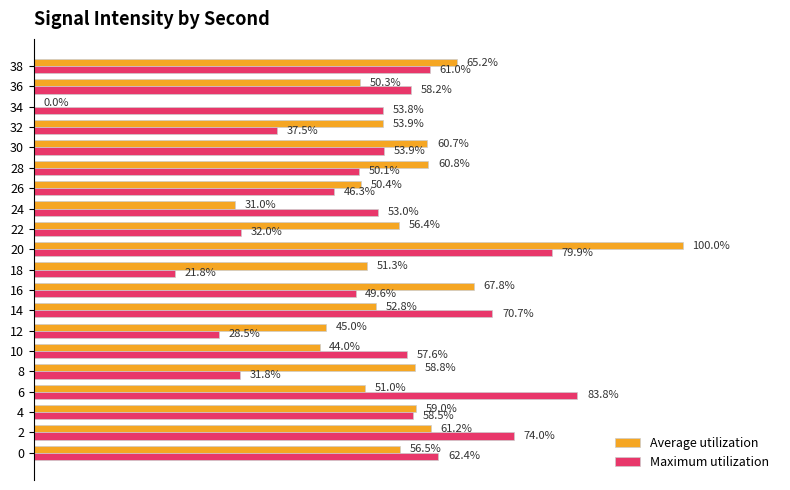

Which series changed the most between 28 and 30?

Maximum utilization